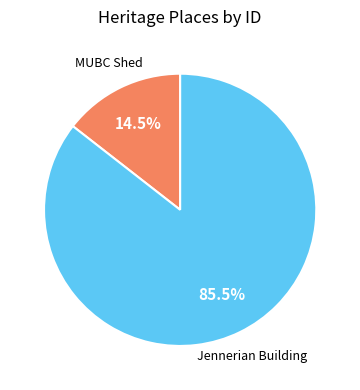

Does any single category account for the majority?

Yes